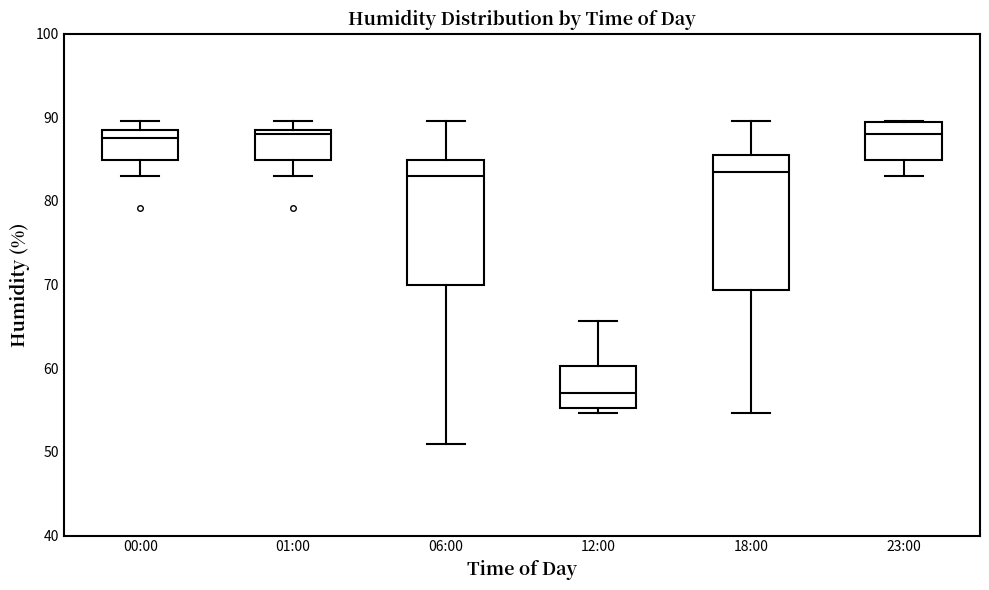

Reading left to right, transcribe this box plot: for each box, give where its median line is, the range the box spans, and where its two whiskers end, as read against the y-axis. The values are not printed on the chart, so give them approximately, as read against the axis.

00:00: median 88, box 85 to 89, whiskers 83 to 90
01:00: median 88, box 85 to 89, whiskers 83 to 90
06:00: median 83, box 70 to 85, whiskers 51 to 90
12:00: median 57, box 55 to 60, whiskers 55 (just below the box's lower edge) to 66
18:00: median 84, box 69 to 85, whiskers 55 to 90
23:00: median 88, box 85 to 89, whiskers 83 to 90